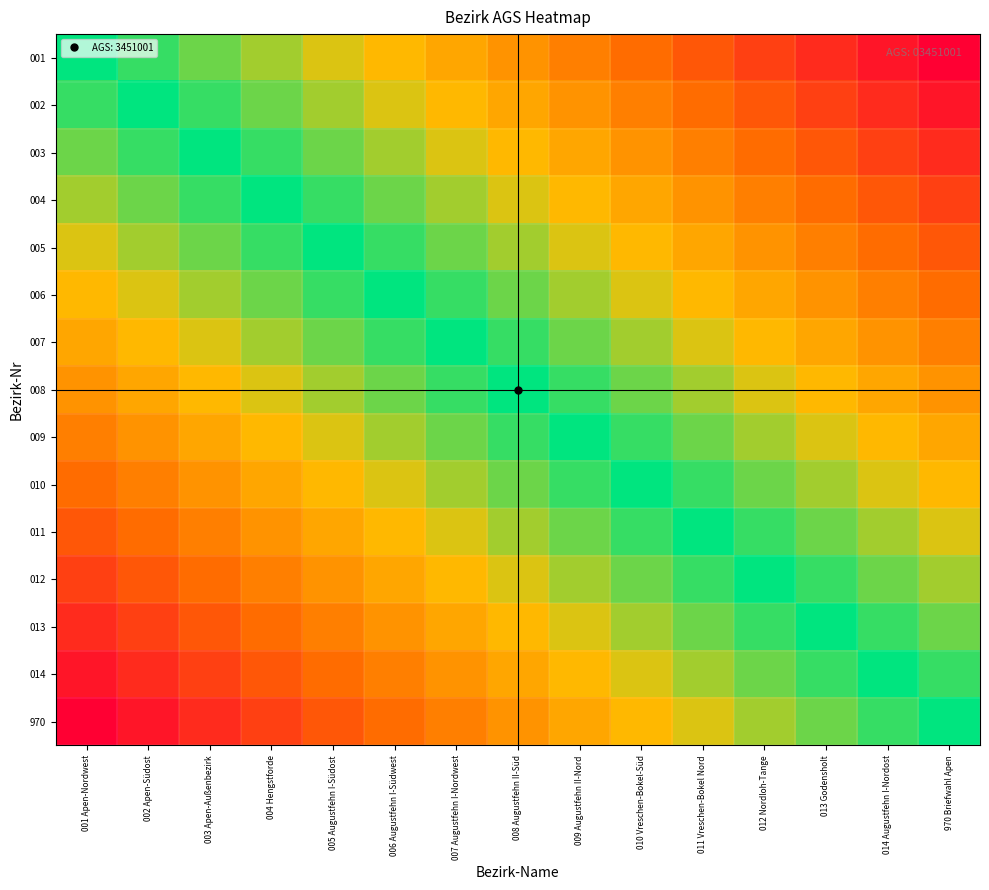

Rank the series at 004 Hengstforde from highest to lowest value.

004, 003, 005, 002, 006, 001, 007, 008, 009, 010, 011, 012, 013, 014, 970